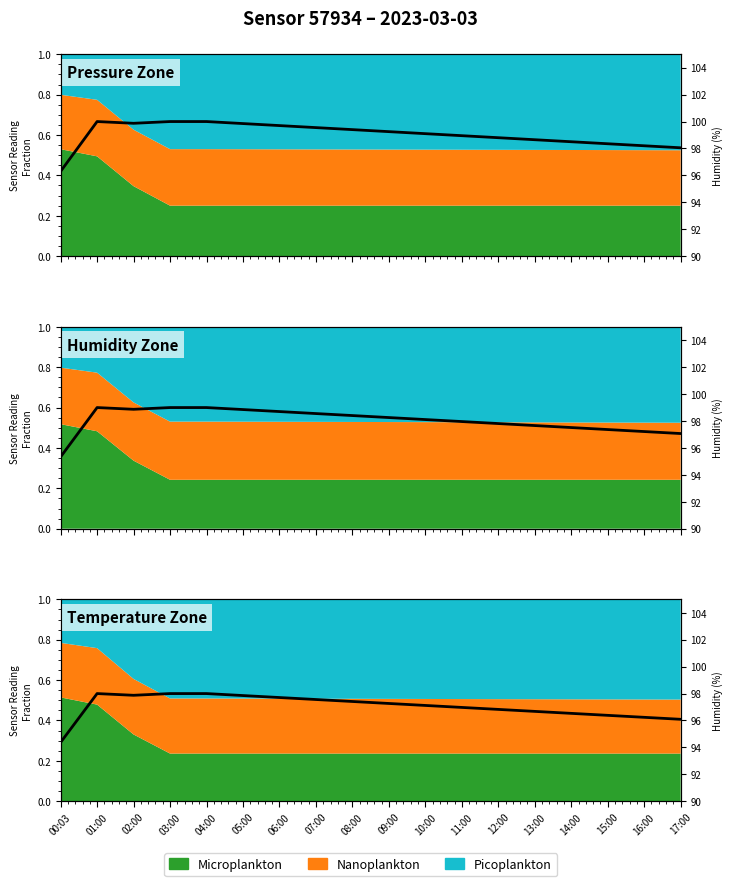

List the labels in order of value, smallest first.

00:03, 17:00, 16:00, 15:00, 14:00, 13:00, 12:00, 11:00, 10:00, 09:00, 08:00, 07:00, 06:00, 05:00, 02:00, 01:00, 03:00, 04:00